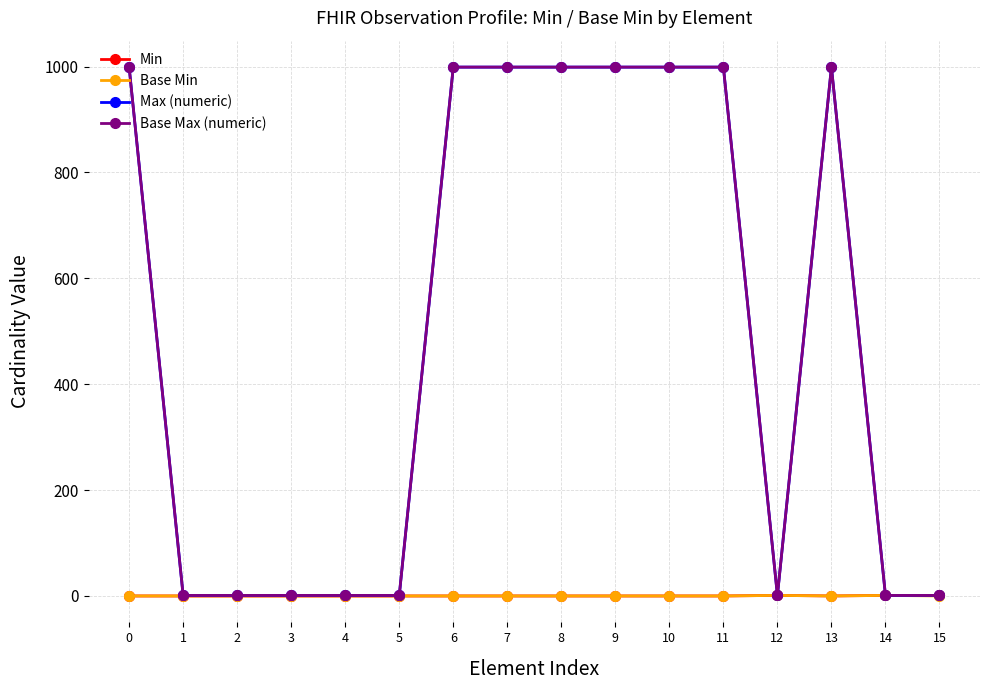

At how many categories does at least one series exceed 414?

8